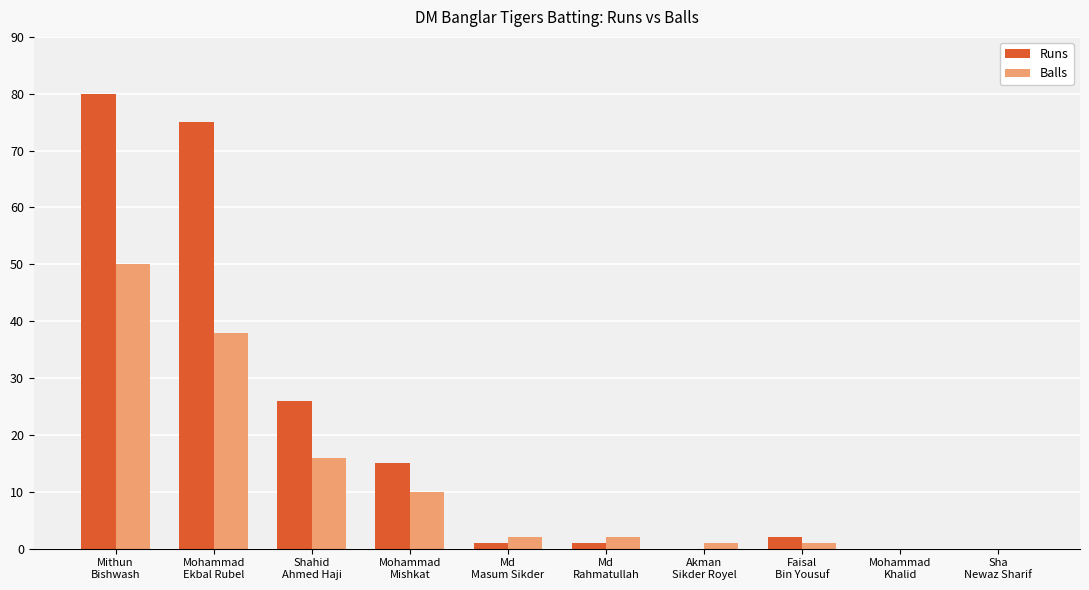

Count the number of data series in this chart.

2